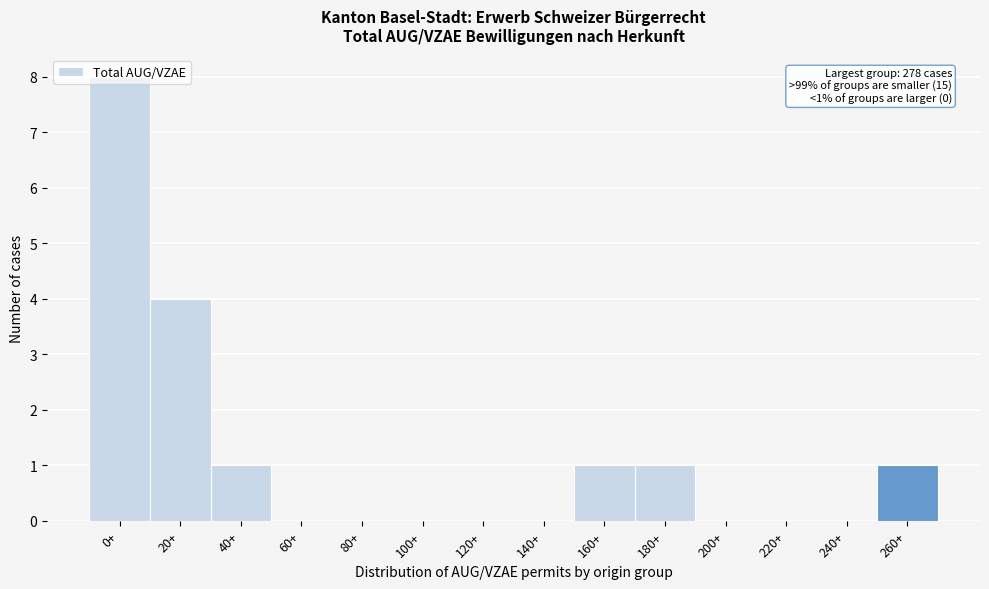

Between 120+ and 40+, which is larger?

40+